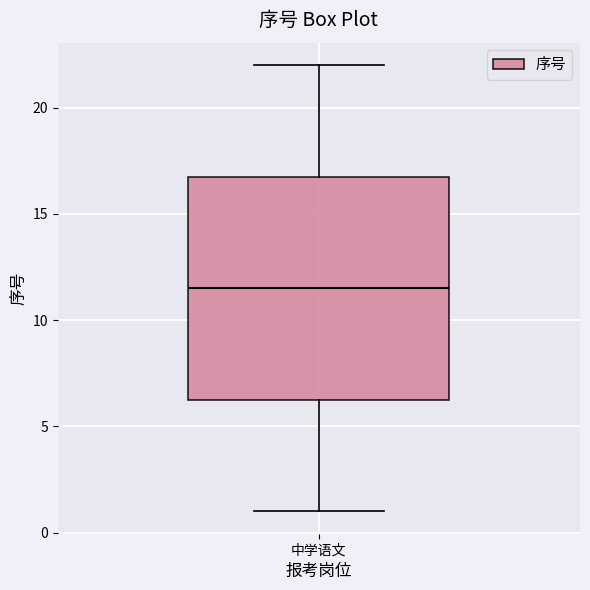

Where is the upper edge of the box for 中学语文 on the y-axis? The values are not printed on the chart, so give them approximately, as read against the axis.

17.0